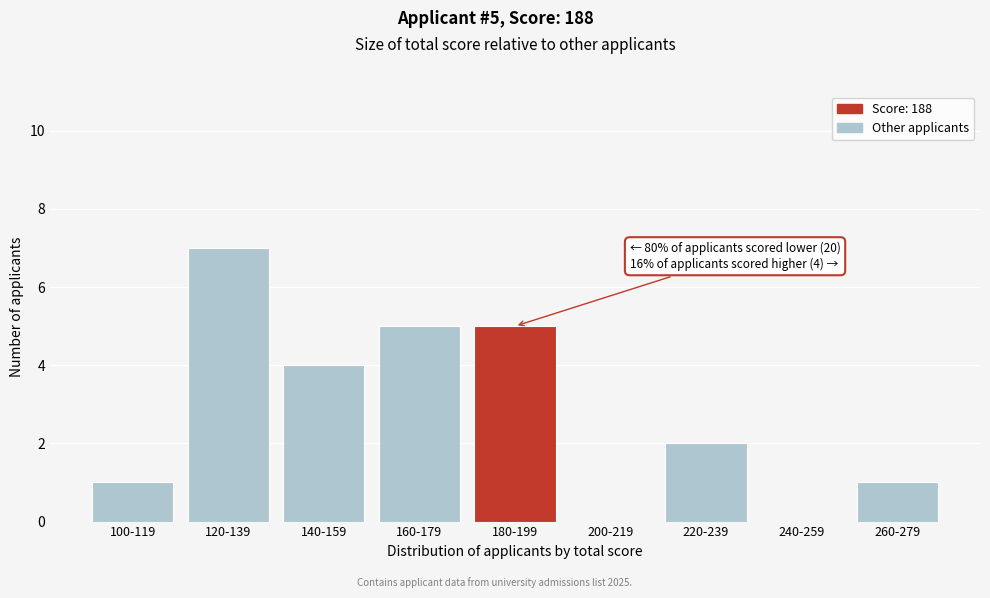

Reading right to left, what are all the values shown in this chart?

260-279=1	240-259=0	220-239=2	200-219=0	180-199=5	160-179=5	140-159=4	120-139=7	100-119=1